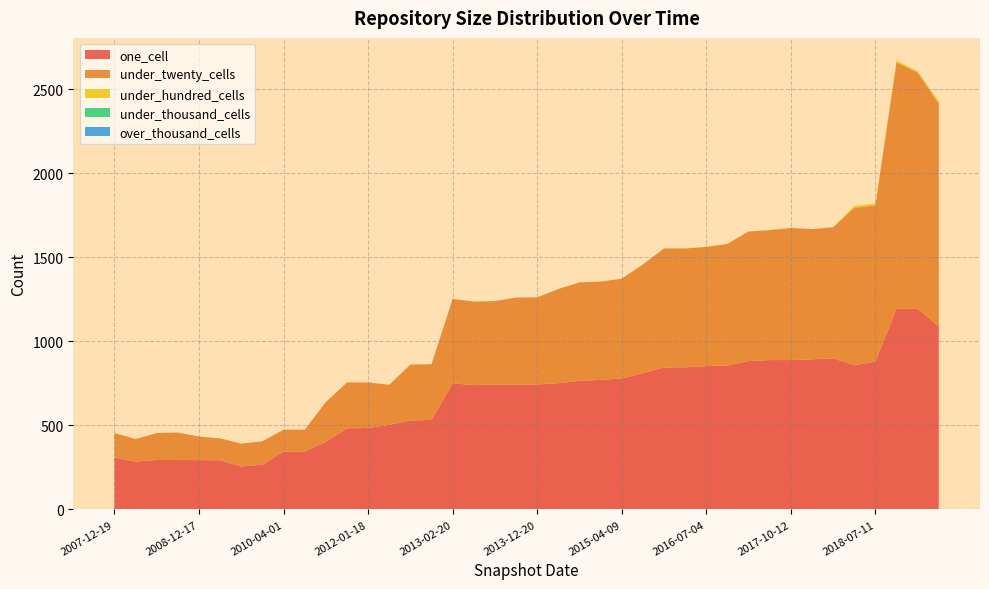

Reading left to right, what are all the values shown in this chart?

one_cell: 2007-12-19=309	2008-04-01=285	2008-06-27=295	2008-10-10=294	2008-12-17=294	2009-04-06=293	2009-06-17=256	2009-09-25=267	2010-04-01=345	2010-07-26=345	2011-02-21=403	2011-06-10=483	2012-01-18=485	2012-03-26=504	2012-07-13=530	2012-10-31=533	2013-02-20=751	2013-05-21=740	2013-07-09=744	2013-09-10=743	2013-12-20=744	2014-03-28=751	2014-09-08=766	2015-01-19=771	2015-04-09=779	2015-07-03=811	2016-01-04=845	2016-04-05=846	2016-07-04=853	2016-10-07=857	2017-04-12=883	2017-07-24=889	2017-10-12=889	2017-12-22=893	2018-04-09=900	2019-01-01=858	2018-07-11=880	2019-07-01=1194	2020-01-01=1195	2020-04-01=1089
under_twenty_cells: 2007-12-19=146	2008-04-01=134	2008-06-27=160	2008-10-10=164	2008-12-17=140	2009-04-06=130	2009-06-17=136	2009-09-25=139	2010-04-01=130	2010-07-26=130	2011-02-21=236	2011-06-10=273	2012-01-18=271	2012-03-26=238	2012-07-13=332	2012-10-31=332	2013-02-20=502	2013-05-21=497	2013-07-09=496	2013-09-10=518	2013-12-20=518	2014-03-28=561	2014-09-08=585	2015-01-19=585	2015-04-09=594	2015-07-03=647	2016-01-04=708	2016-04-05=707	2016-07-04=709	2016-10-07=723	2017-04-12=771	2017-07-24=773	2017-10-12=786	2017-12-22=775	2018-04-09=779	2019-01-01=937	2018-07-11=930	2019-07-01=1466	2020-01-01=1405	2020-04-01=1327
under_hundred_cells: 2007-12-19=0	2008-04-01=0	2008-06-27=0	2008-10-10=0	2008-12-17=0	2009-04-06=0	2009-06-17=0	2009-09-25=0	2010-04-01=0	2010-07-26=0	2011-02-21=0	2011-06-10=0	2012-01-18=0	2012-03-26=0	2012-07-13=0	2012-10-31=0	2013-02-20=0	2013-05-21=0	2013-07-09=0	2013-09-10=0	2013-12-20=0	2014-03-28=0	2014-09-08=0	2015-01-19=0	2015-04-09=0	2015-07-03=0	2016-01-04=1	2016-04-05=1	2016-07-04=1	2016-10-07=1	2017-04-12=1	2017-07-24=1	2017-10-12=1	2017-12-22=1	2018-04-09=1	2019-01-01=11	2018-07-11=11	2019-07-01=12	2020-01-01=8	2020-04-01=12
under_thousand_cells: 2007-12-19=0	2008-04-01=0	2008-06-27=0	2008-10-10=0	2008-12-17=0	2009-04-06=0	2009-06-17=0	2009-09-25=0	2010-04-01=0	2010-07-26=0	2011-02-21=0	2011-06-10=0	2012-01-18=0	2012-03-26=0	2012-07-13=0	2012-10-31=0	2013-02-20=0	2013-05-21=0	2013-07-09=0	2013-09-10=0	2013-12-20=0	2014-03-28=0	2014-09-08=0	2015-01-19=0	2015-04-09=0	2015-07-03=0	2016-01-04=0	2016-04-05=0	2016-07-04=0	2016-10-07=0	2017-04-12=0	2017-07-24=0	2017-10-12=0	2017-12-22=0	2018-04-09=0	2019-01-01=0	2018-07-11=0	2019-07-01=0	2020-01-01=0	2020-04-01=0
over_thousand_cells: 2007-12-19=0	2008-04-01=0	2008-06-27=0	2008-10-10=0	2008-12-17=0	2009-04-06=0	2009-06-17=0	2009-09-25=0	2010-04-01=0	2010-07-26=0	2011-02-21=0	2011-06-10=0	2012-01-18=0	2012-03-26=0	2012-07-13=0	2012-10-31=0	2013-02-20=0	2013-05-21=0	2013-07-09=0	2013-09-10=0	2013-12-20=0	2014-03-28=0	2014-09-08=0	2015-01-19=0	2015-04-09=0	2015-07-03=0	2016-01-04=0	2016-04-05=0	2016-07-04=0	2016-10-07=0	2017-04-12=0	2017-07-24=0	2017-10-12=0	2017-12-22=0	2018-04-09=0	2019-01-01=0	2018-07-11=0	2019-07-01=0	2020-01-01=0	2020-04-01=0